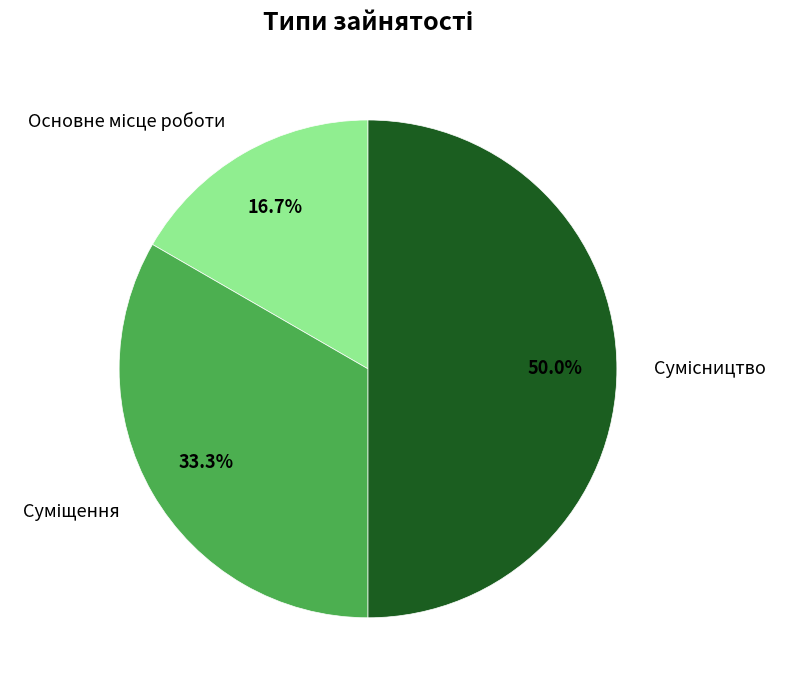

To the nearest percent, what is the difference between the Суміщення and Основне місце роботи slice percentages?

17%